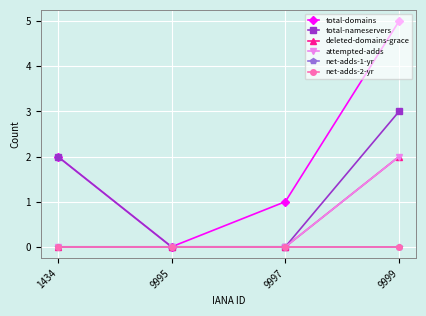

Reading left to right, what are all the values shown in this chart?

total-domains: 1434=2	9995=0	9997=1	9999=5
total-nameservers: 1434=2	9995=0	9997=0	9999=3
deleted-domains-grace: 1434=0	9995=0	9997=0	9999=2
attempted-adds: 1434=0	9995=0	9997=0	9999=2
net-adds-1-yr: 1434=0	9995=0	9997=0	9999=0
net-adds-2-yr: 1434=0	9995=0	9997=0	9999=0